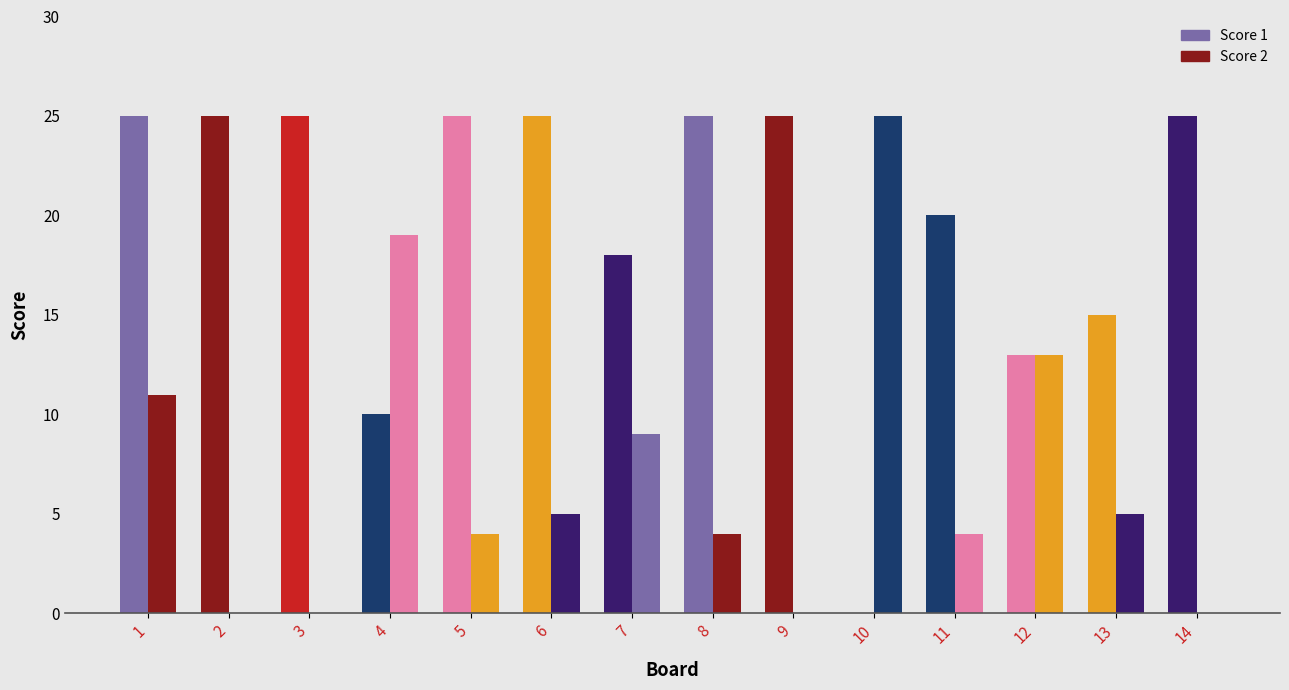

At how many categories does at least one series exceed 0?

14